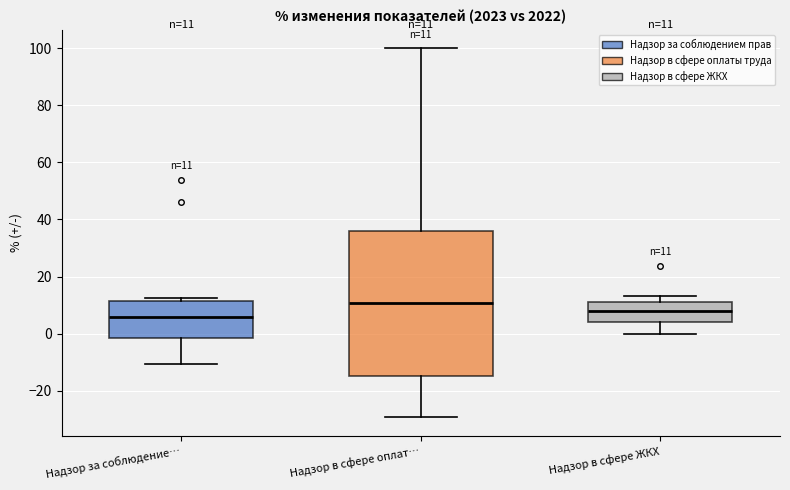

Which box's median line is the highest?

Надзор в сфере оплат…